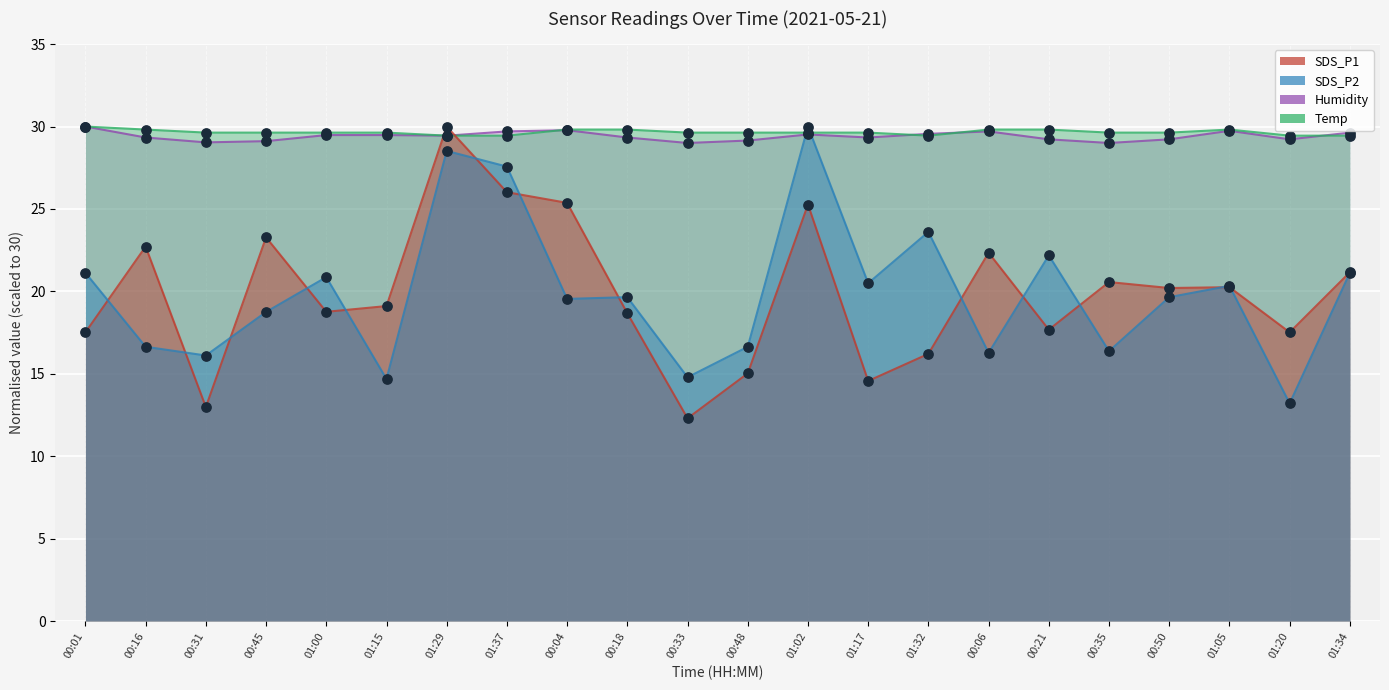

Which series reaches the minimum Y coordinate?

SDS_P1